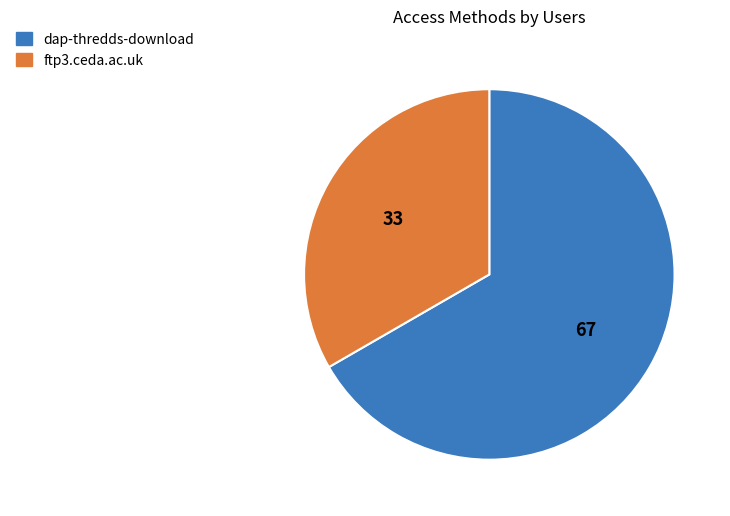

The dap-thredds-download slice represents 67% of the pie. True or false?

True